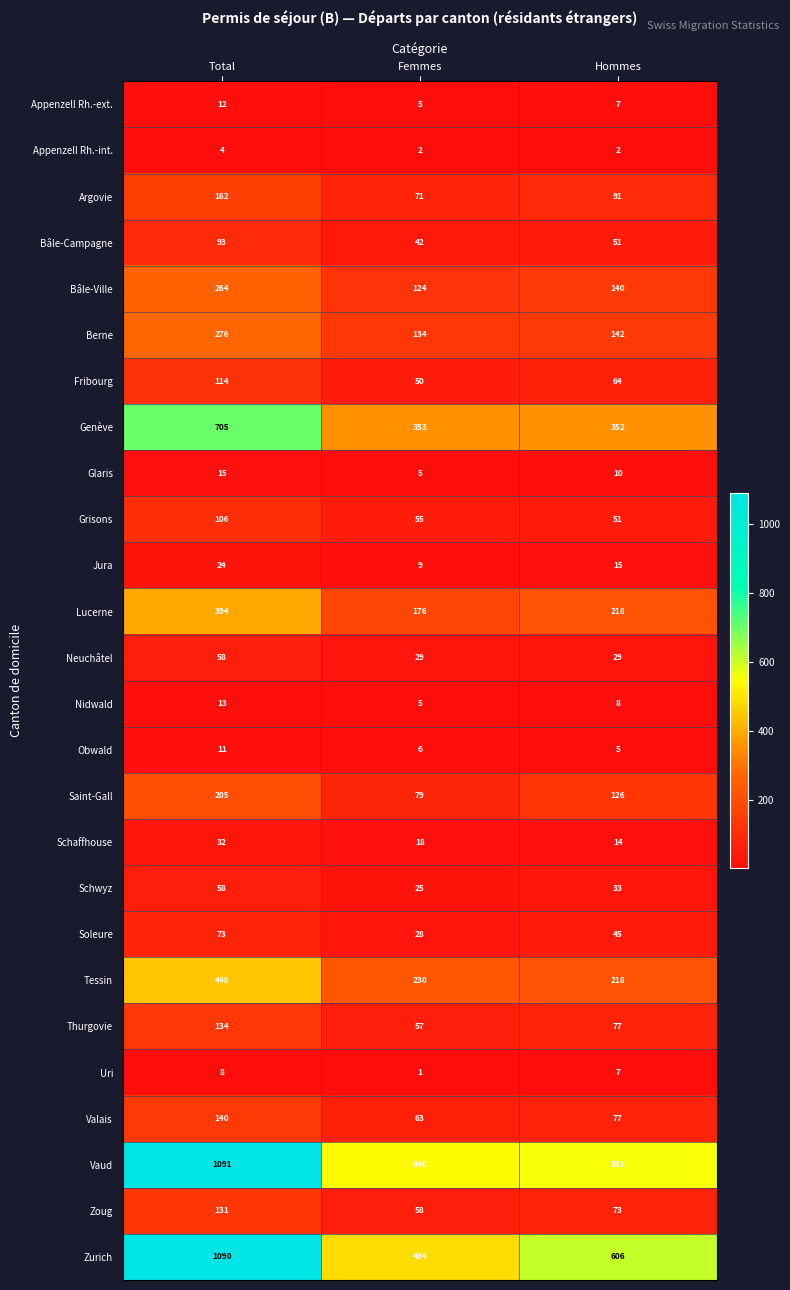

Which series has the widest spread of values?

Zurich